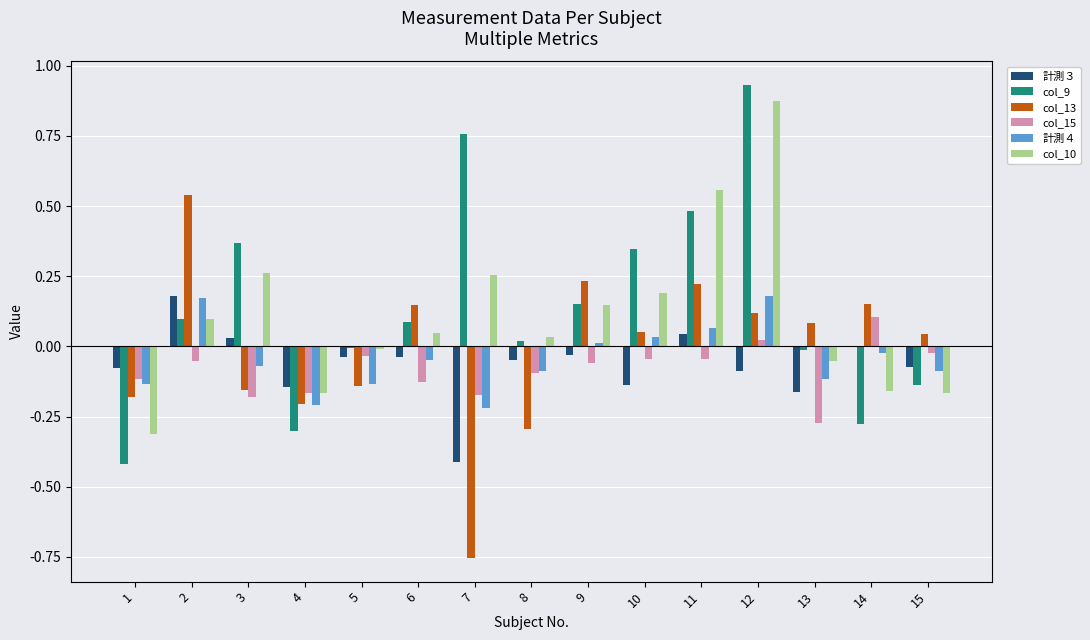

Which series has the largest total across all categories?

col_9